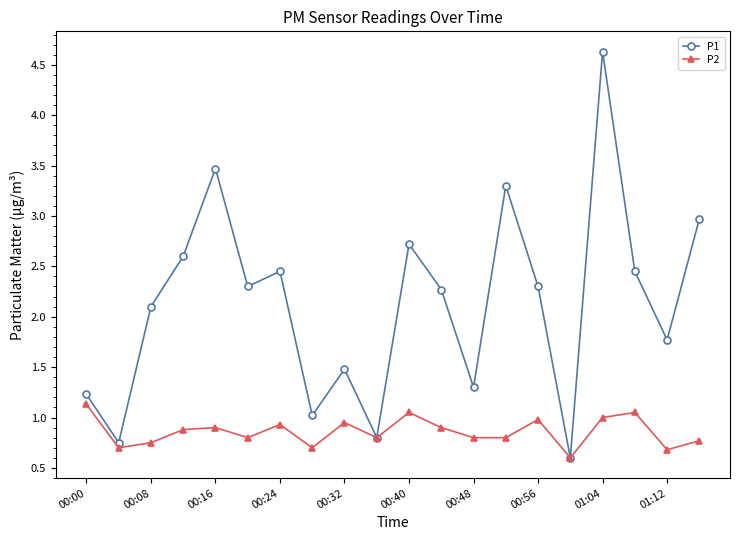

In P1, how many points are lower than both neighbors (excluding endpoints)?

7